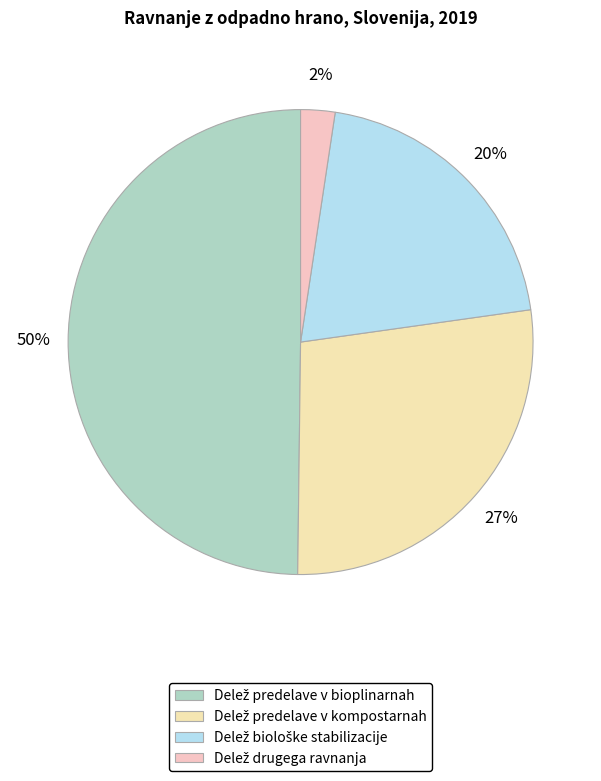

Count the number of slices in the pie.

4